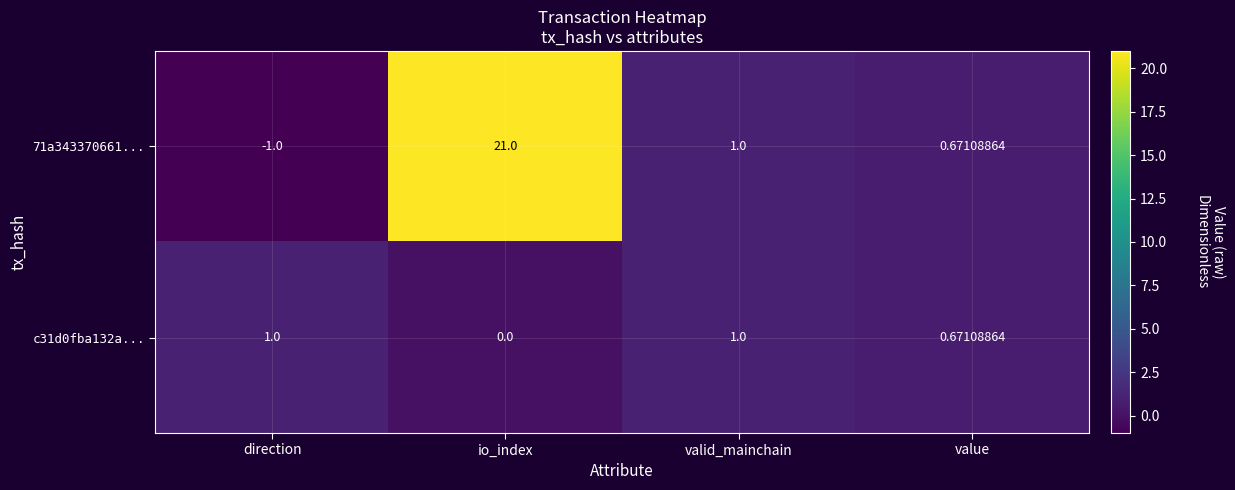

Which series has the largest total across all categories?

71a343370661...